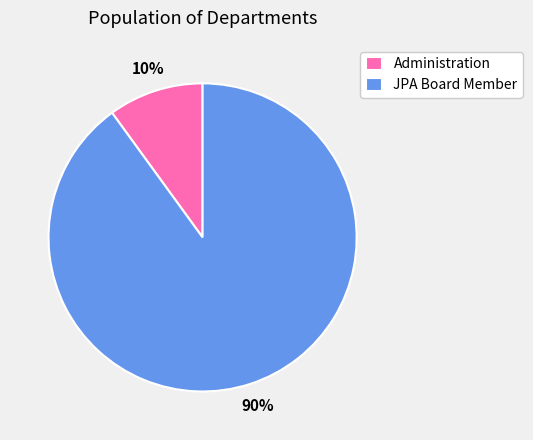

Is it true that JPA Board Member is 90% of the pie?

True